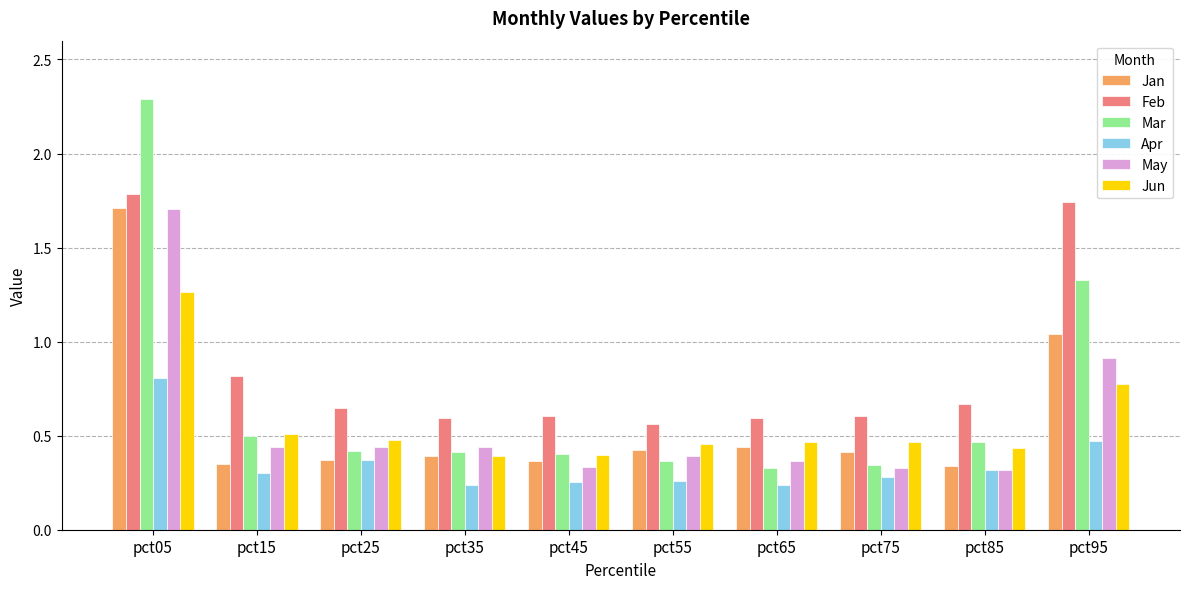

Which series has the largest range (max minus min)?

Mar